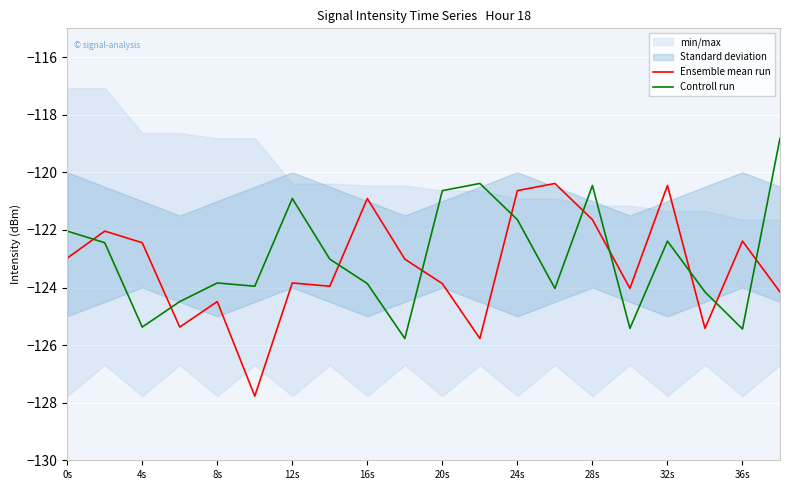

What is the greatest value displayed?

-118.8